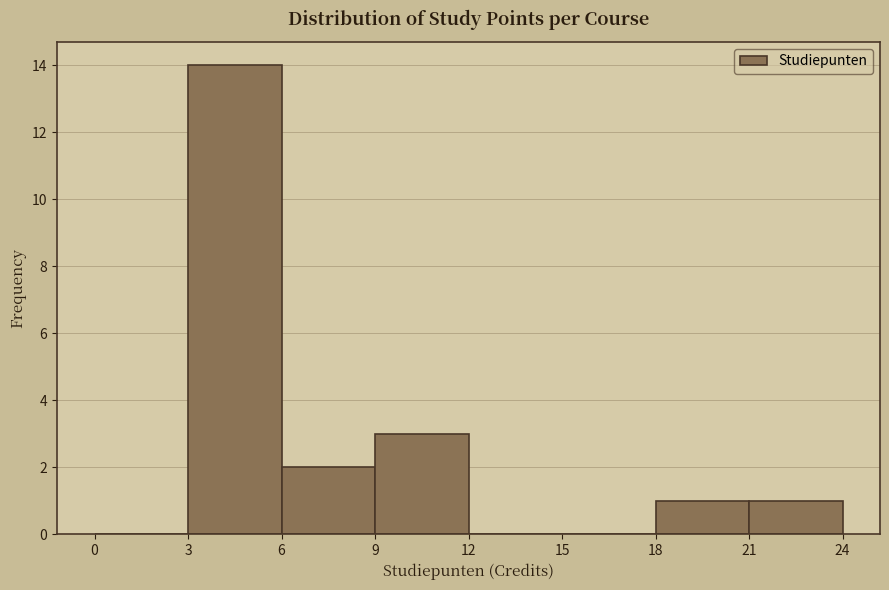

Which range on the x-axis has the tallest bar?

3 to 6